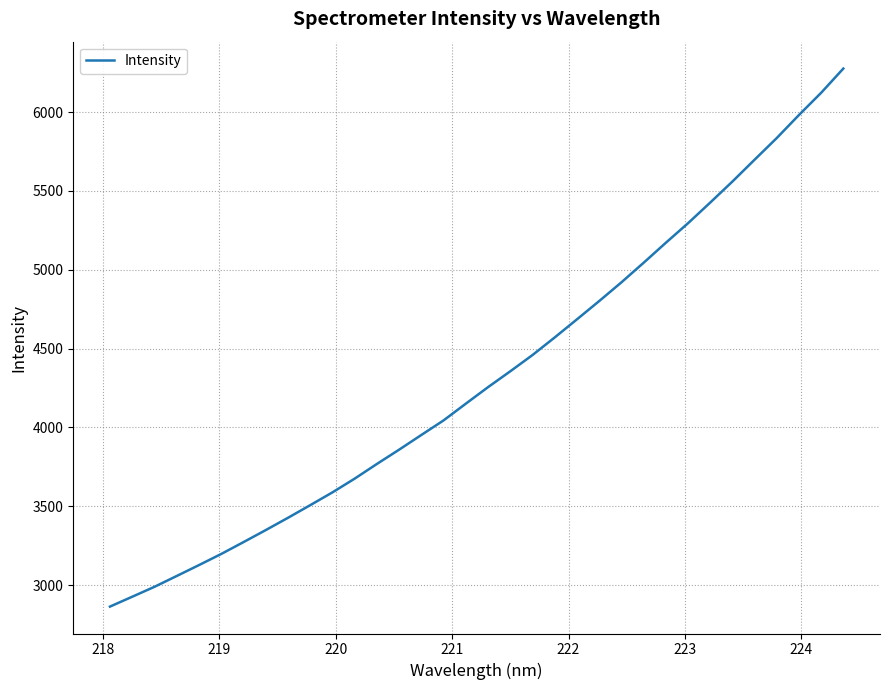

What is the difference between the maximum and minimum values?

3412.8